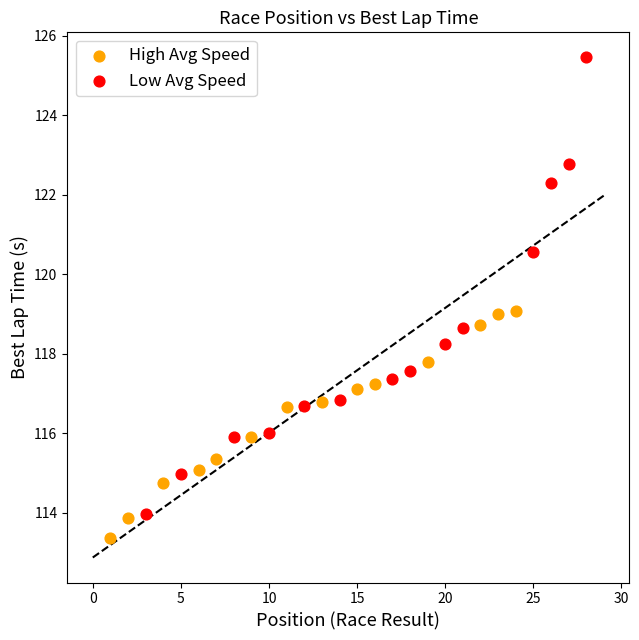

Which series has the widest spread of Y values?

Low Avg Speed